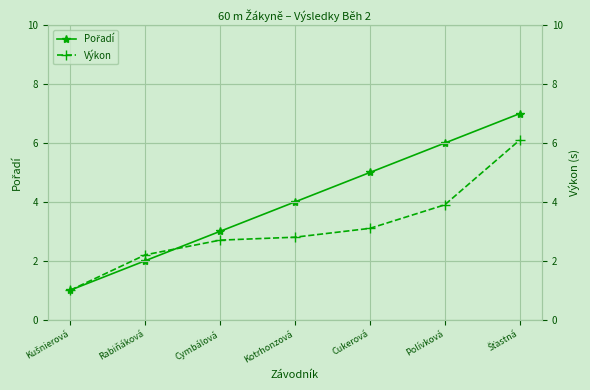

True or false: Výkon has a value of 0.7 at Kotrhonzová.

False